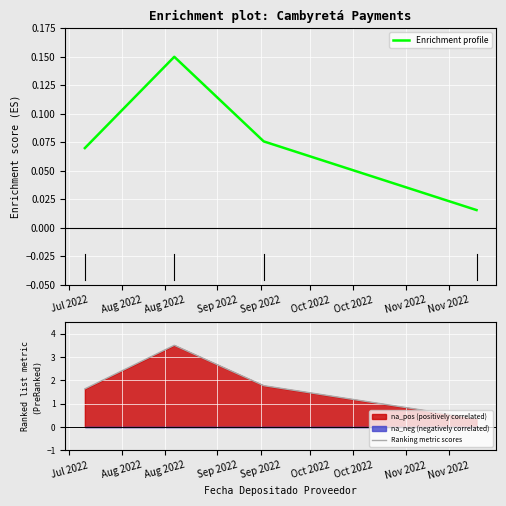

Count the Enrichment profile values in the range 0 to 1.

4